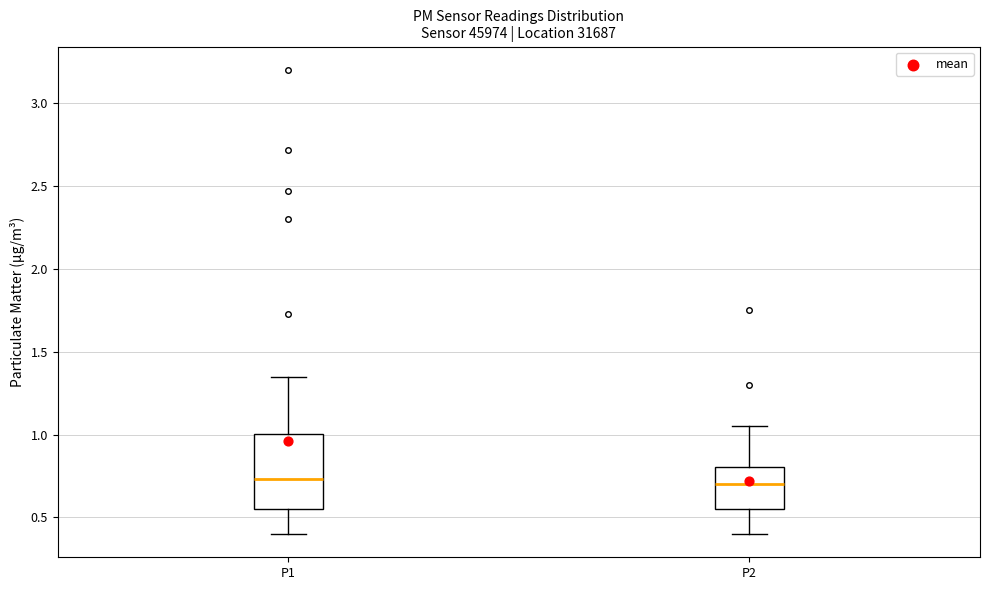

Reading left to right, read every box against the y-axis: the position of its median line, the range the box covers, and the ends of its whiskers. The values are not printed on the chart, so give them approximately, as read against the axis.

P1: median 0.75, box 0.55 to 1.00, whiskers 0.40 to 1.35
P2: median 0.70, box 0.55 to 0.80, whiskers 0.40 to 1.05